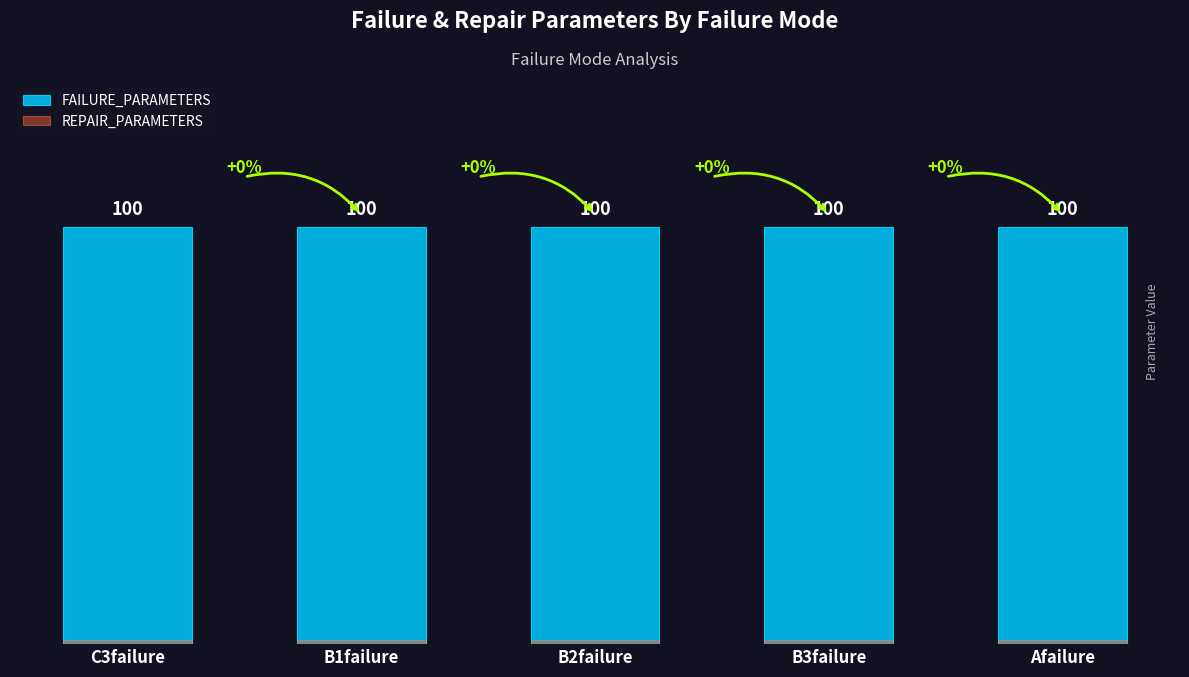

What is the sum of the FAILURE_PARAMETERS values at B2failure and B1failure?

200